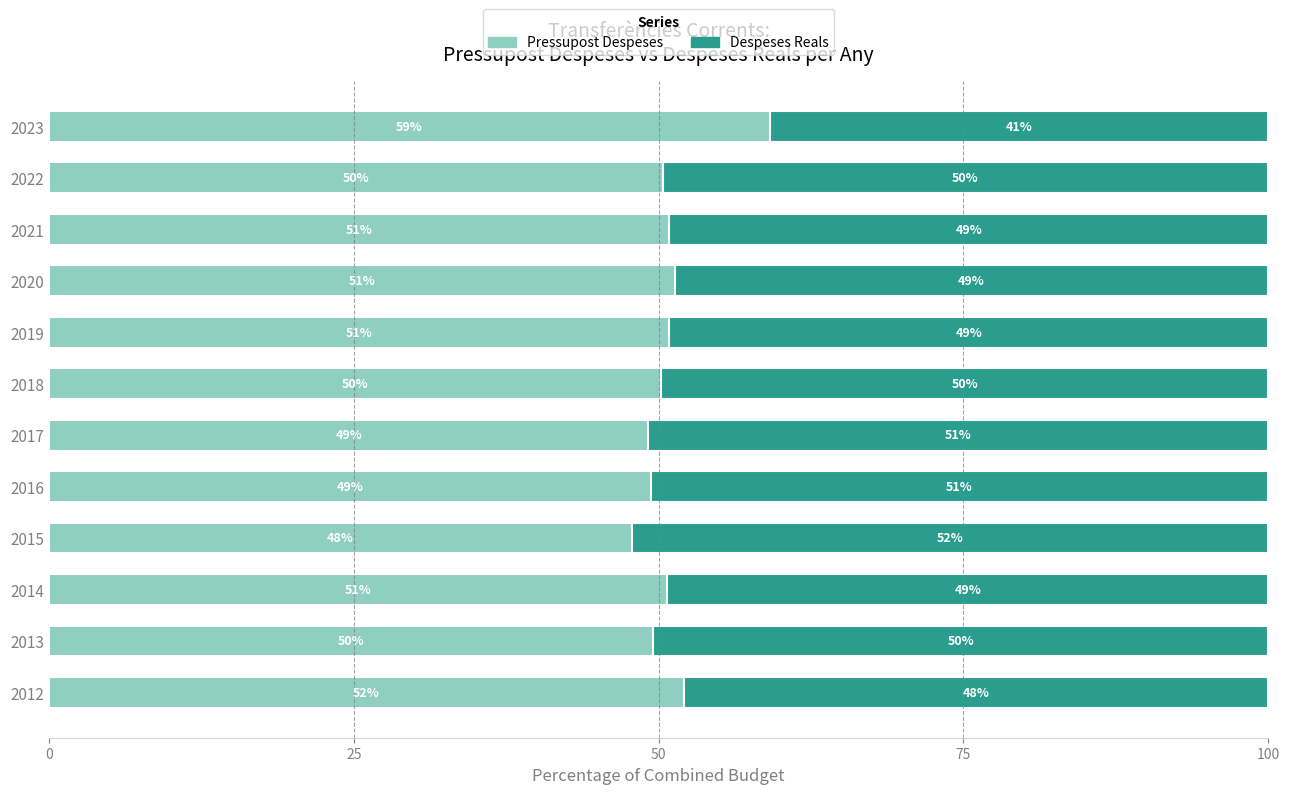

True or false: Pressupost Despeses has a value of 79.8 at 2016.

False